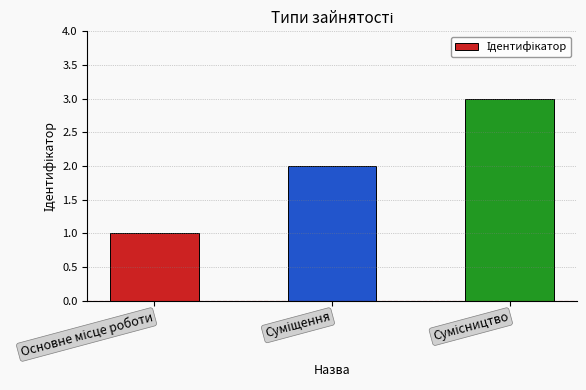

Reading left to right, list all the values displayed in this chart.

1	2	3